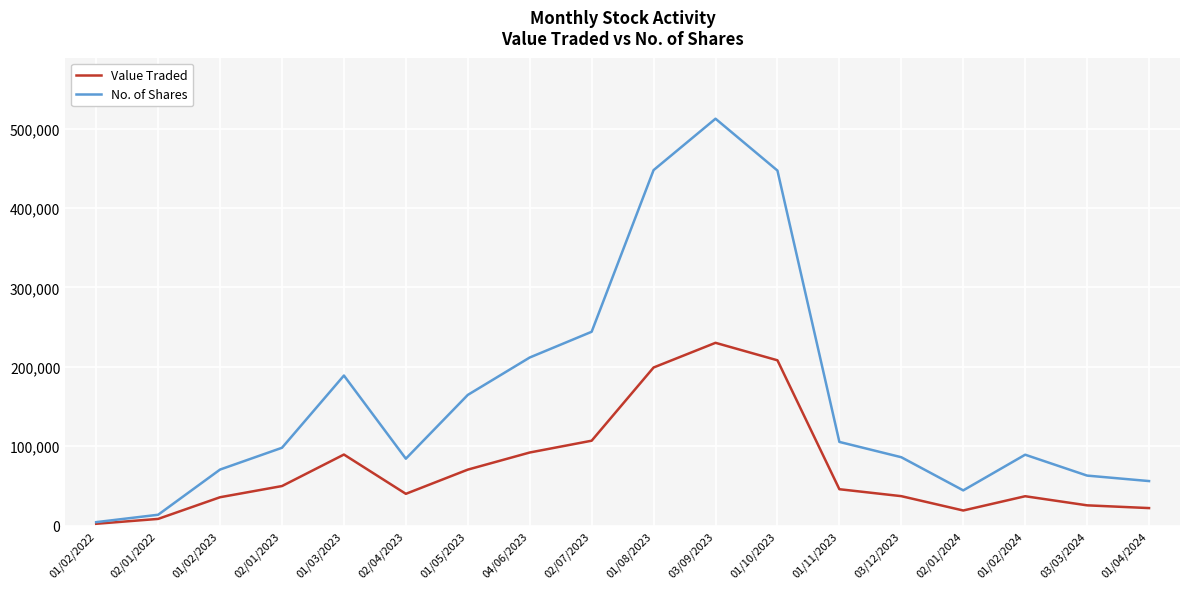

What value does the Value Traded series have at 03/03/2024, to the nearest 50?

25450